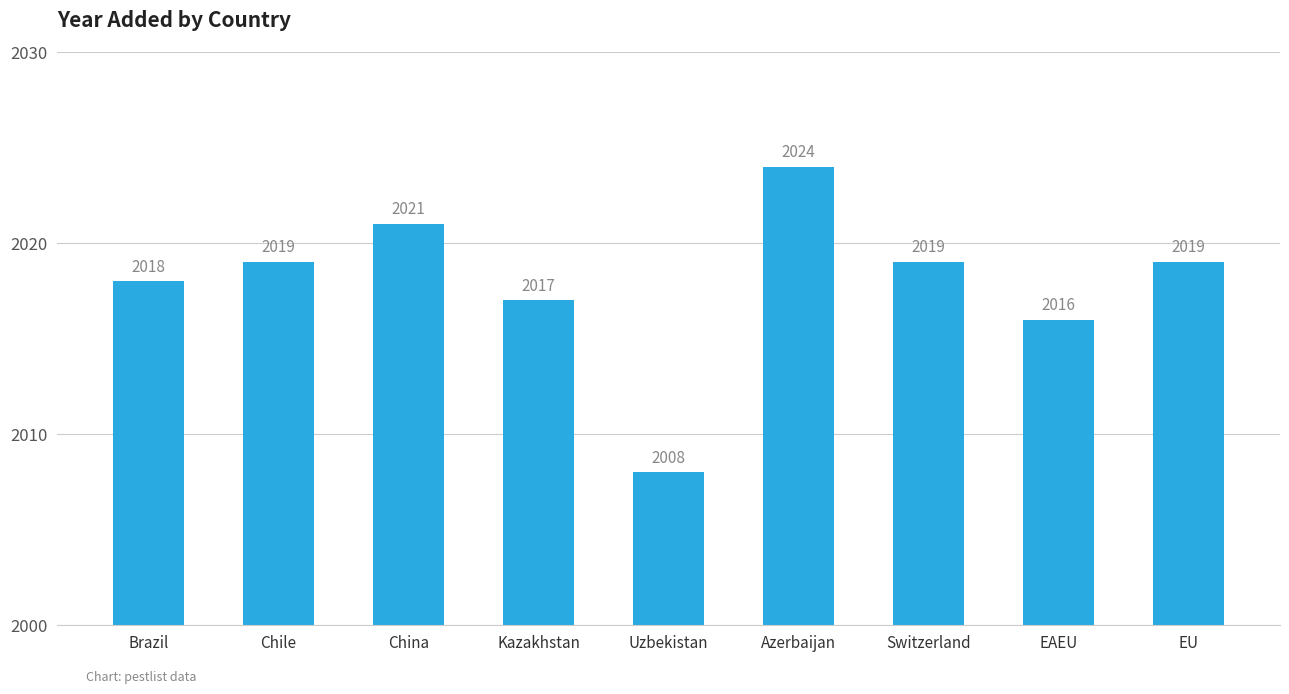

Which label corresponds to the smallest value in the chart?

Uzbekistan